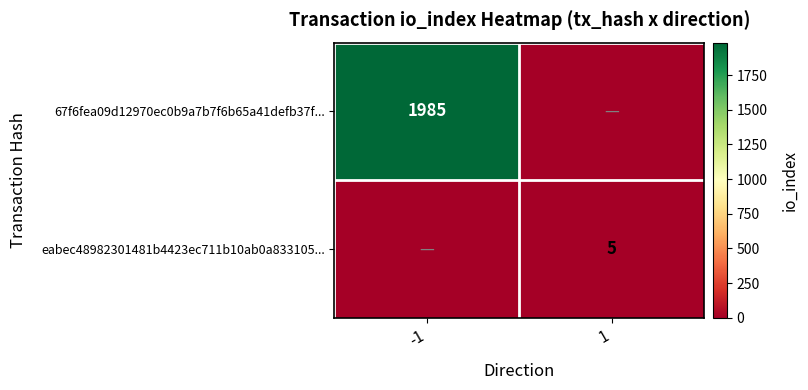

True or false: eabec48982301481b4423ec711b10ab0a833105... has a value of 7 at 1.

False